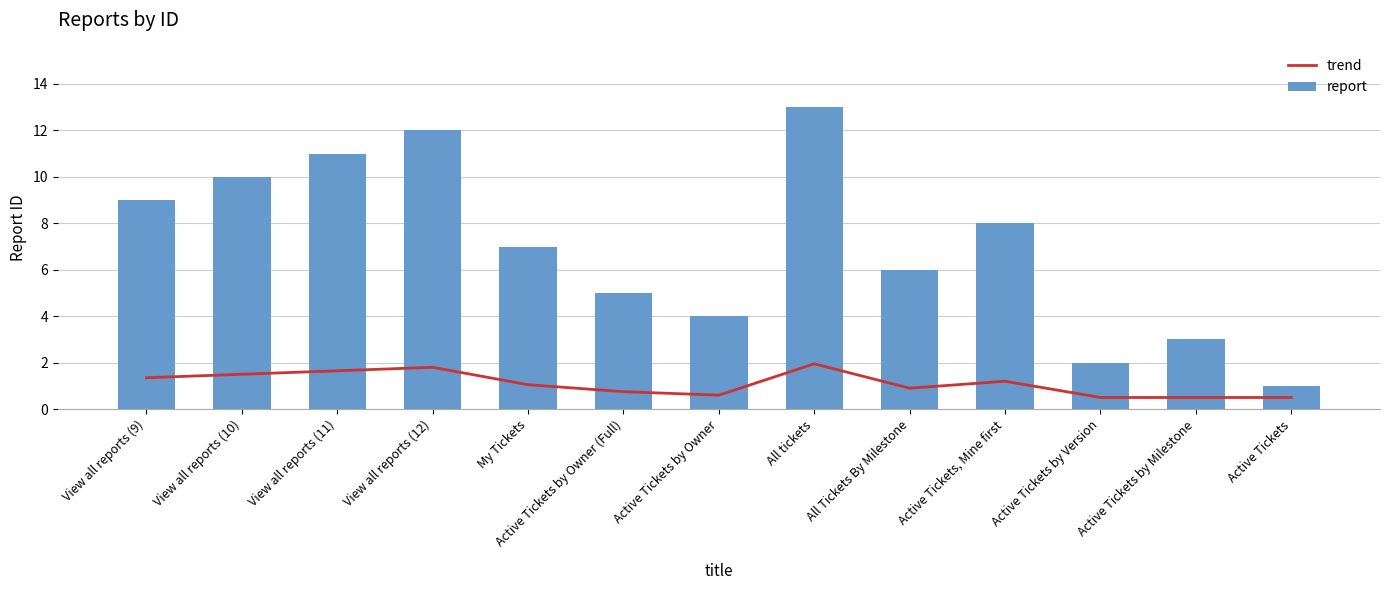

Are the bars grouped side by side (vs. stacked)?

Yes